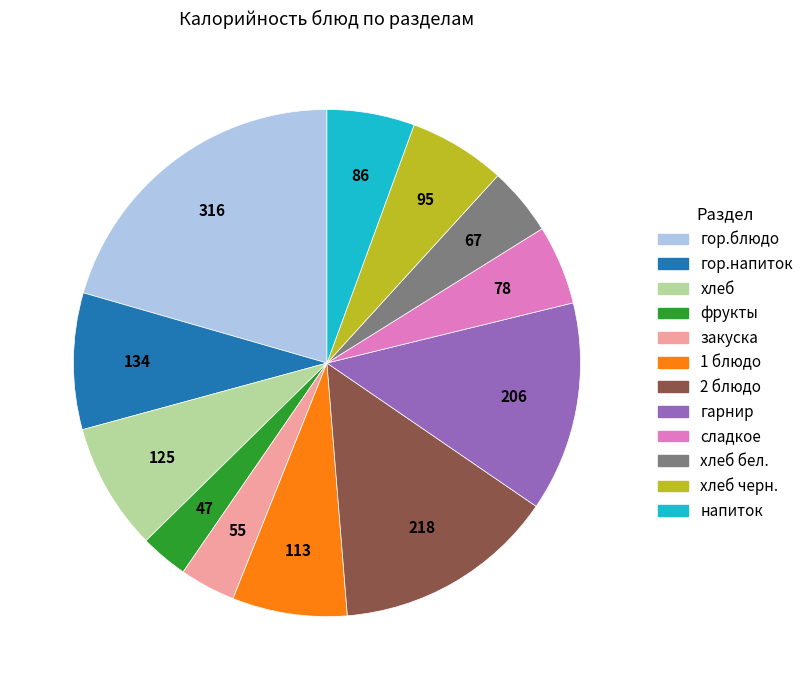

Is there a majority slice in this chart?

No